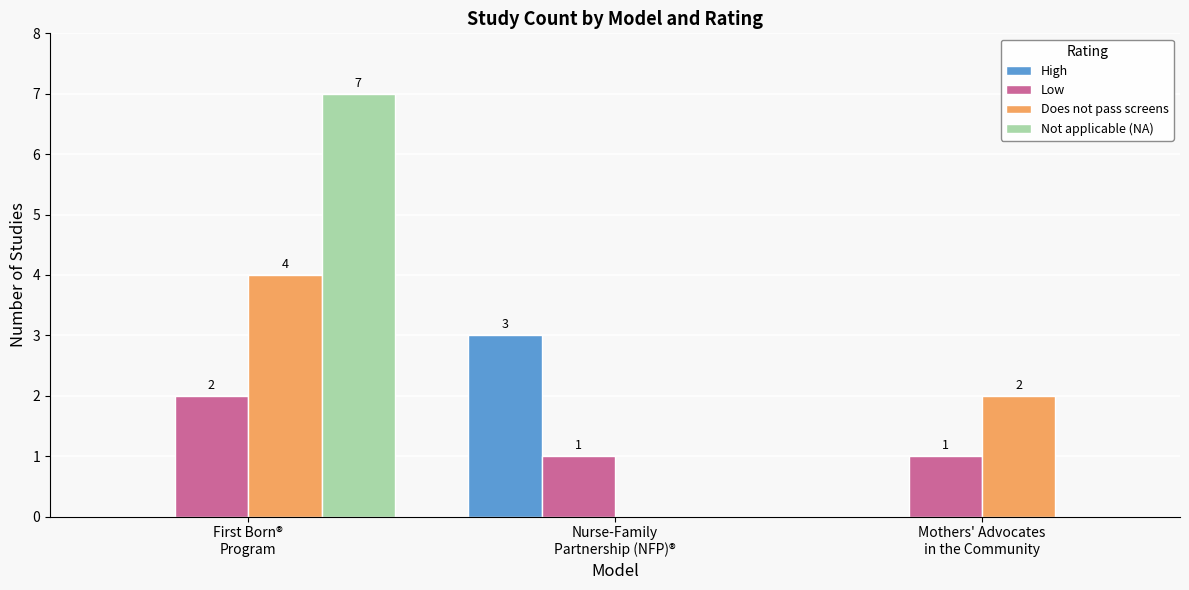

What is the sum of all High values?

3